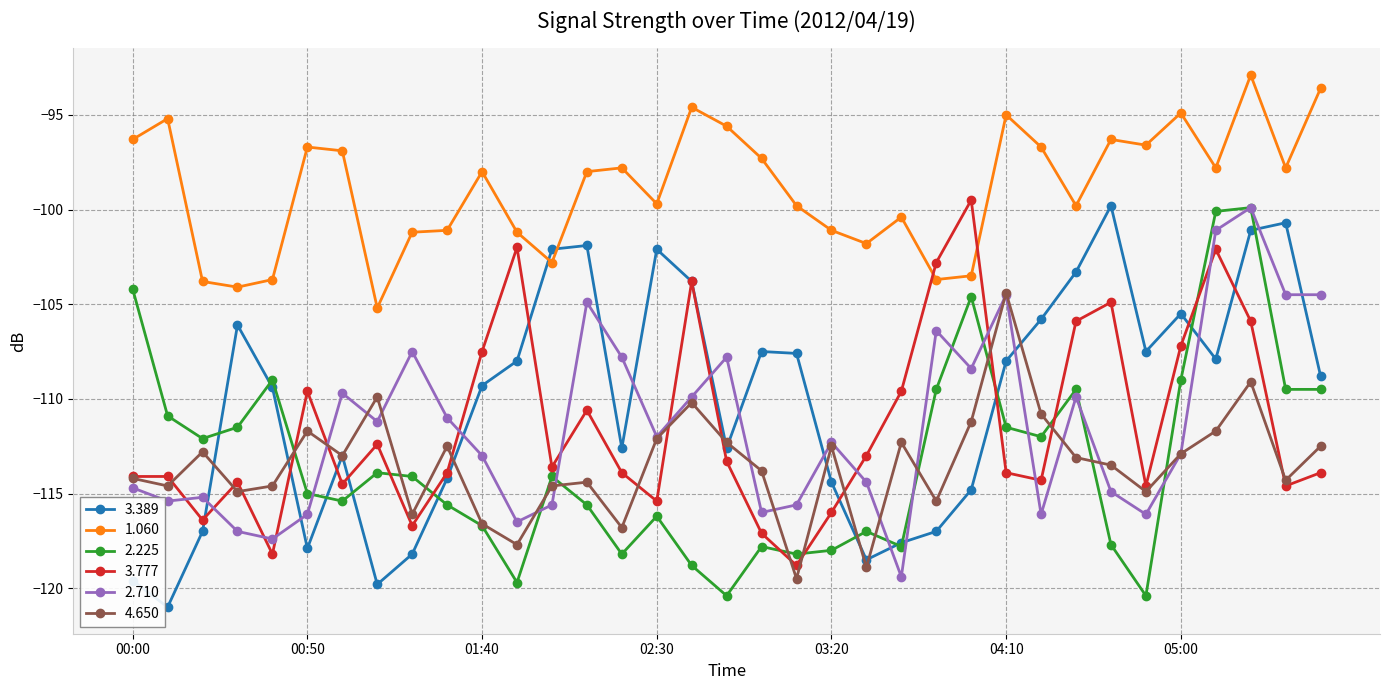

What is the value of the 3.777 point at the 15th from the left?

-113.9